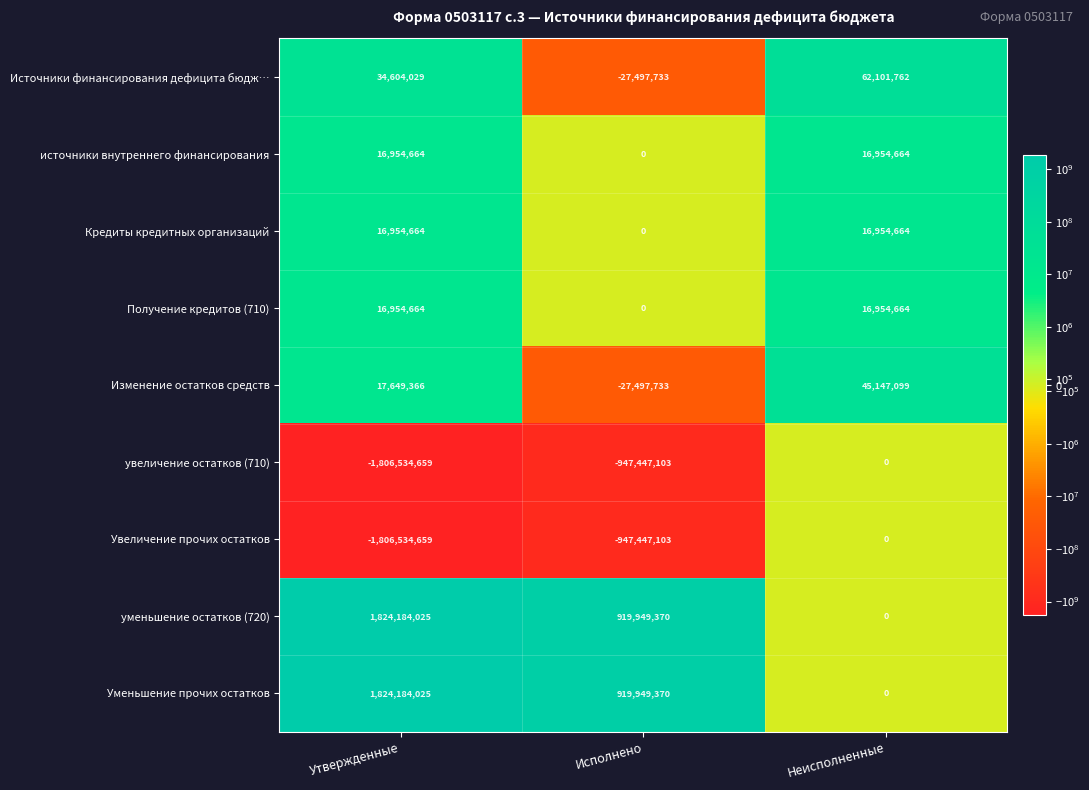

Reading left to right, what are all the values shown in this chart?

Источники финансирования дефицита бюдж…: Утвержденные=34604029	Исполнено=-27497733	Неисполненные=62101762
источники внутреннего финансирования: Утвержденные=16954664	Исполнено=0	Неисполненные=16954664
Кредиты кредитных организаций: Утвержденные=16954664	Исполнено=0	Неисполненные=16954664
Получение кредитов (710): Утвержденные=16954664	Исполнено=0	Неисполненные=16954664
Изменение остатков средств: Утвержденные=17649366	Исполнено=-27497733	Неисполненные=45147099
увеличение остатков (710): Утвержденные=-1806534659	Исполнено=-947447103	Неисполненные=0
Увеличение прочих остатков: Утвержденные=-1806534659	Исполнено=-947447103	Неисполненные=0
уменьшение остатков (720): Утвержденные=1824184025	Исполнено=919949370	Неисполненные=0
Уменьшение прочих остатков: Утвержденные=1824184025	Исполнено=919949370	Неисполненные=0